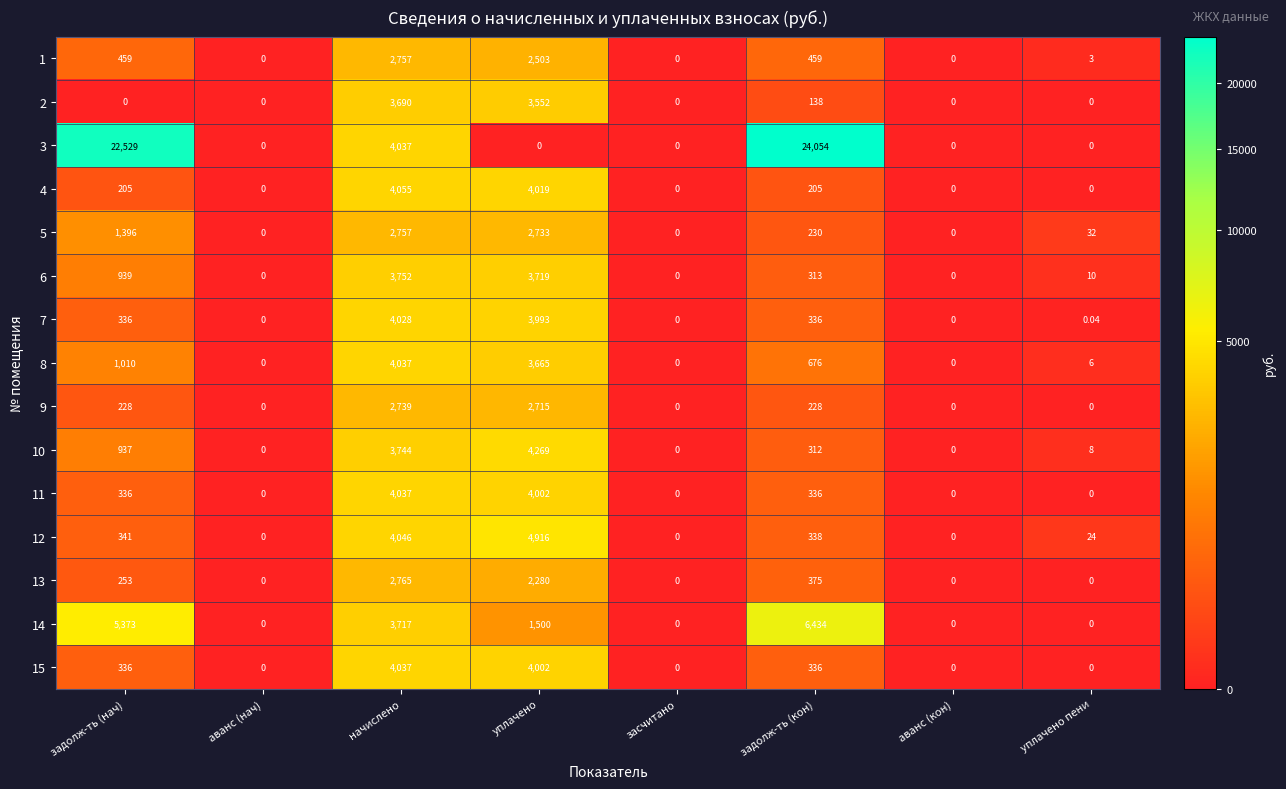

Which label corresponds to the largest value in the chart?

задолж-ть (кон)